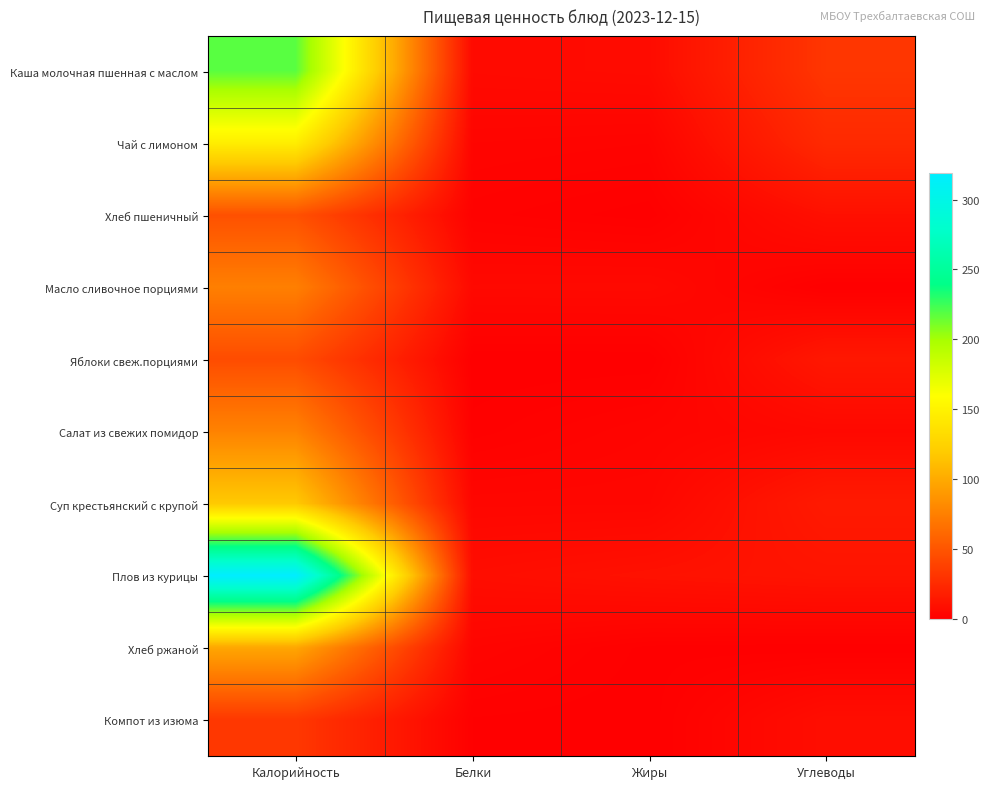

At which category does the chart reach its minimum across all series?

Углеводы